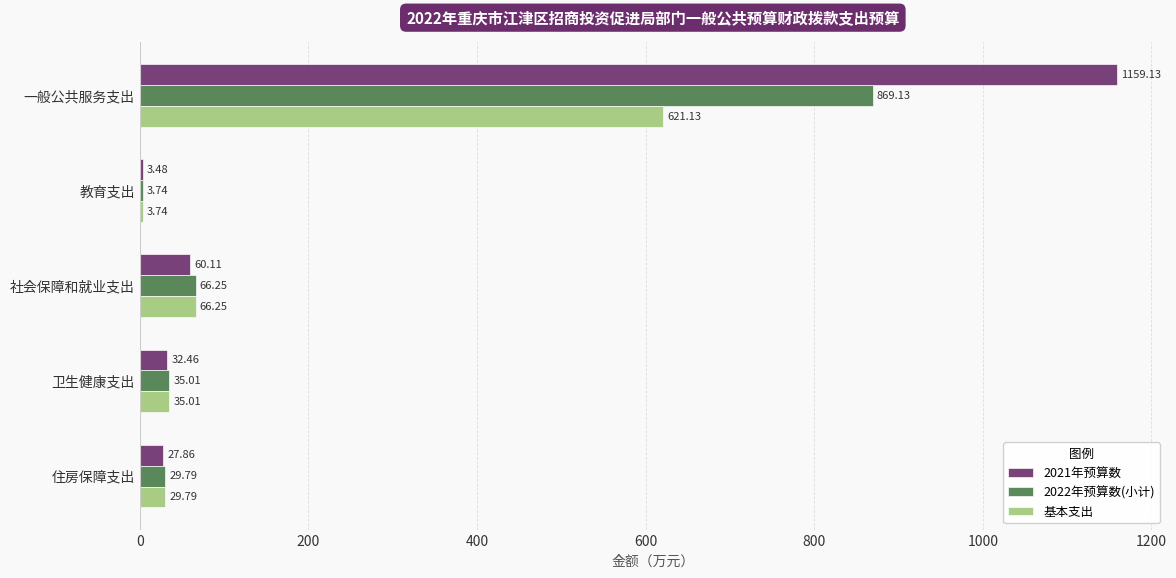

At which label is 2021年预算数 closest to 581?

社会保障和就业支出